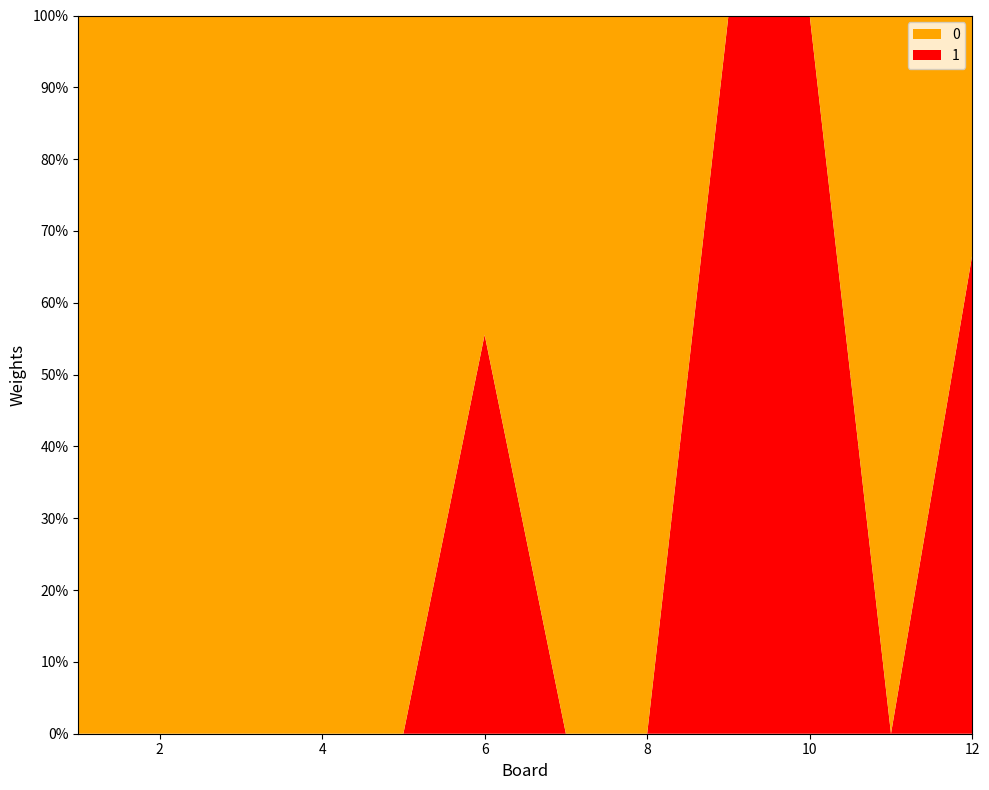

Reading left to right, transcribe all the data shown in this chart.

Score 1: 1=0	2=0	3=0	4=0	5=0	6=5	7=0	8=0	9=13	10=10	11=0	12=8
Score 2: 1=14	2=13	3=14	4=19	5=20	6=4	7=10	8=14	9=0	10=0	11=14	12=4